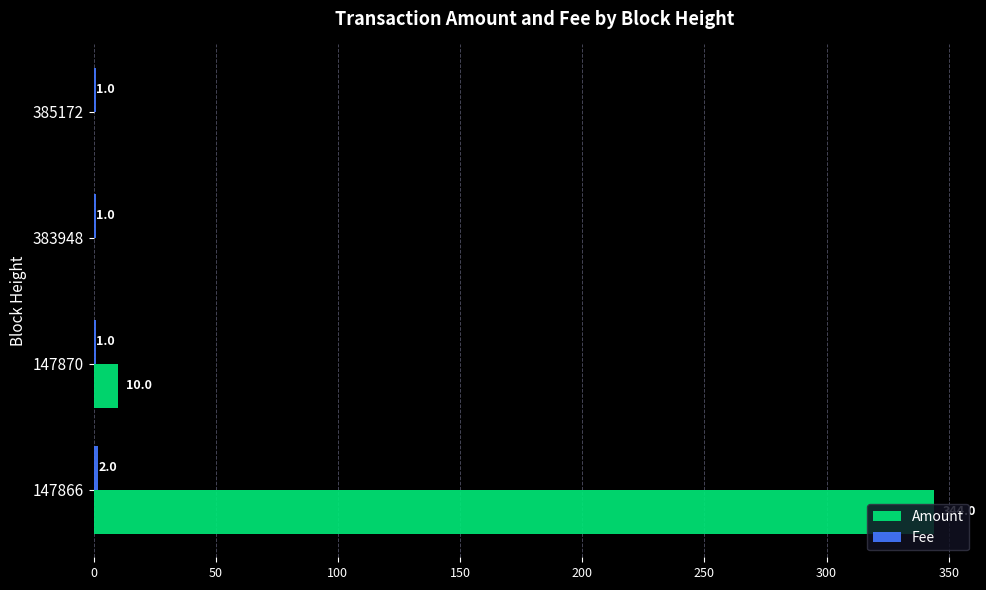

What is the sum of all Amount values?

354